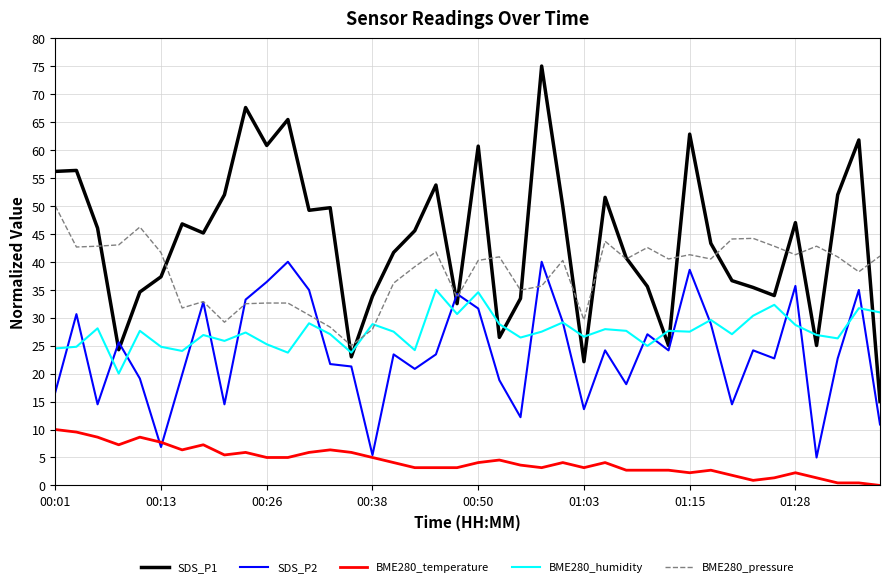

True or false: SDS_P2 and SDS_P1 cross at least once.

True